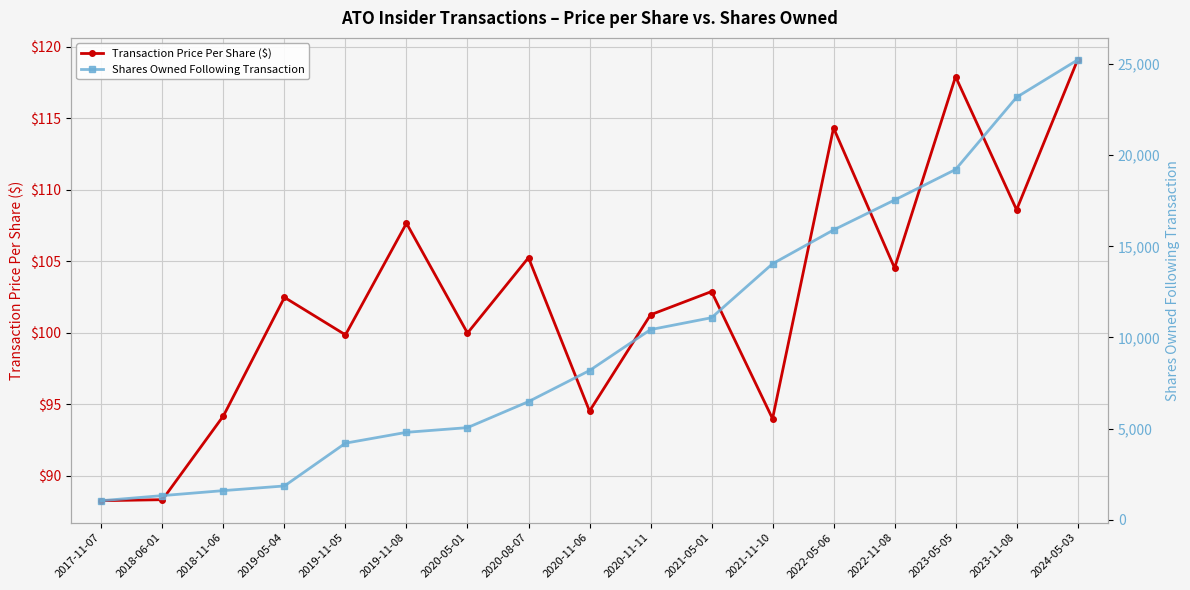

What is the total value across all series at 2018-06-01?

1412.3